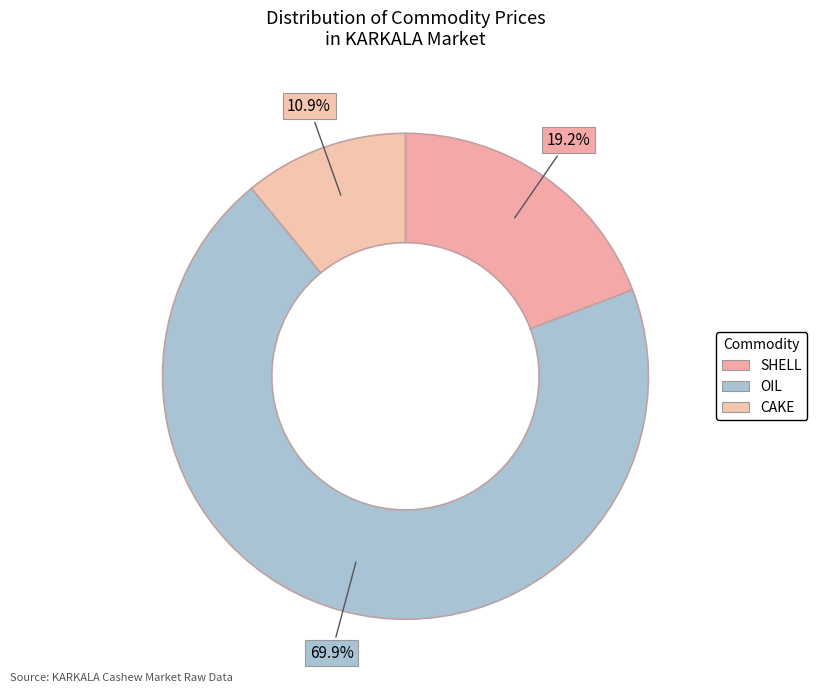

What is the ratio of the value at OIL to the value at CAKE?

6.4